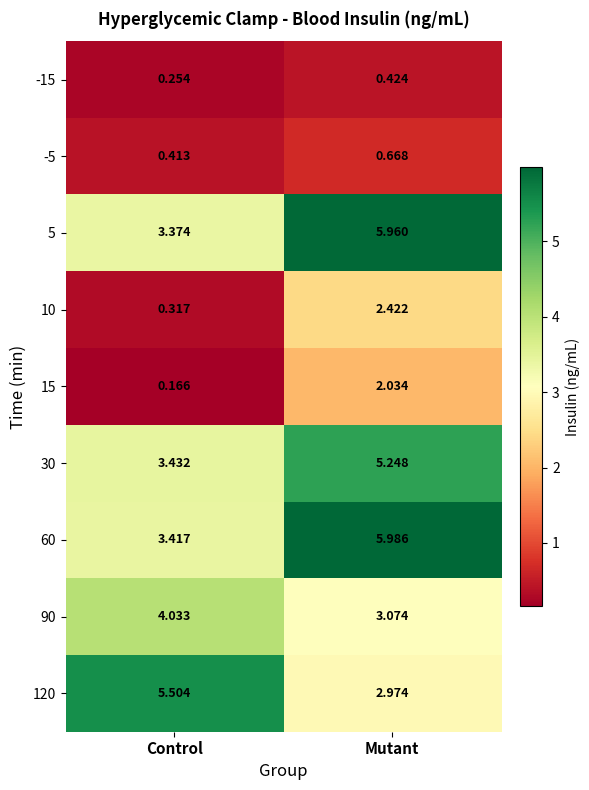

List the labels in order of 15 value, smallest first.

Control, Mutant